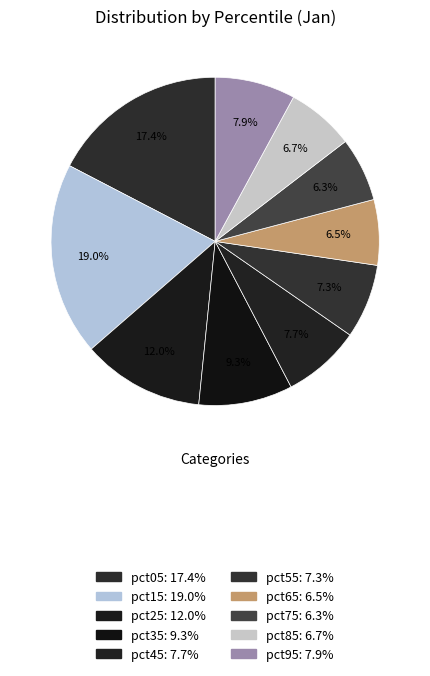

Is there any slice that represents more than half of the pie?

No